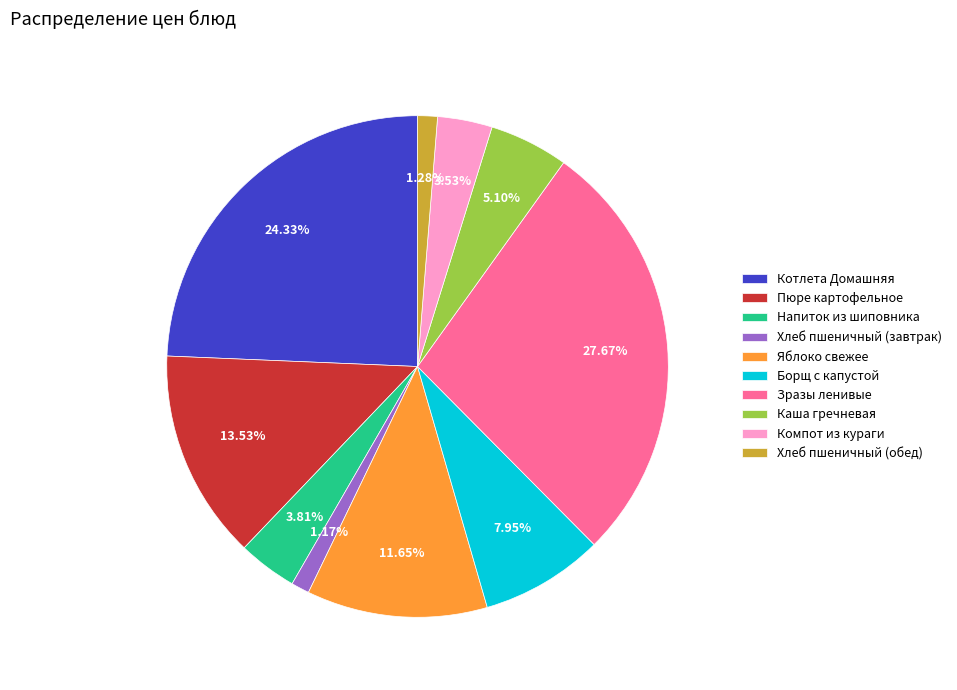

Which category has the biggest portion of the pie?

Зразы ленивые